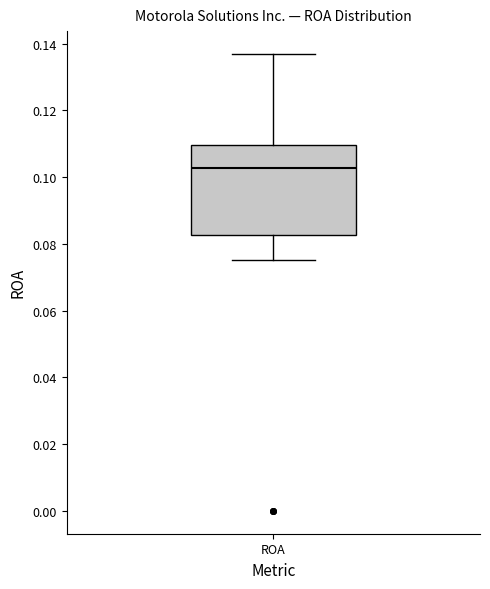

Transcribe this box plot: give where the median line is, the range the box spans, and where the two whiskers end, as read against the y-axis. The values are not printed on the chart, so give them approximately, as read against the axis.

median 0.102, box 0.082 to 0.110, whiskers 0.076 to 0.136